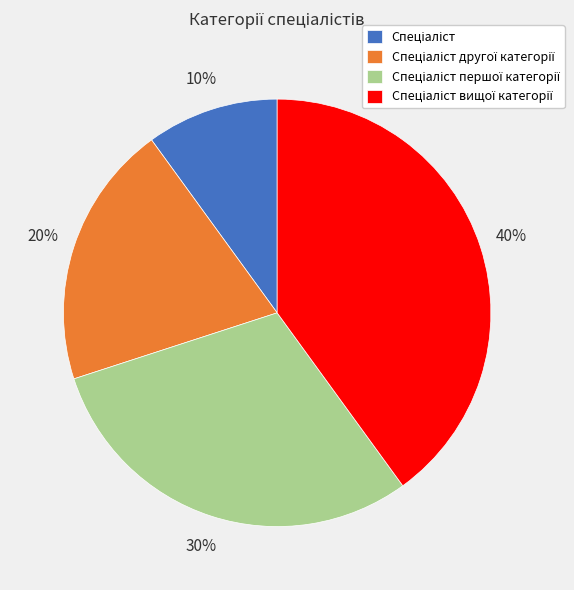

To the nearest percent, what is the average slice percentage?

25%